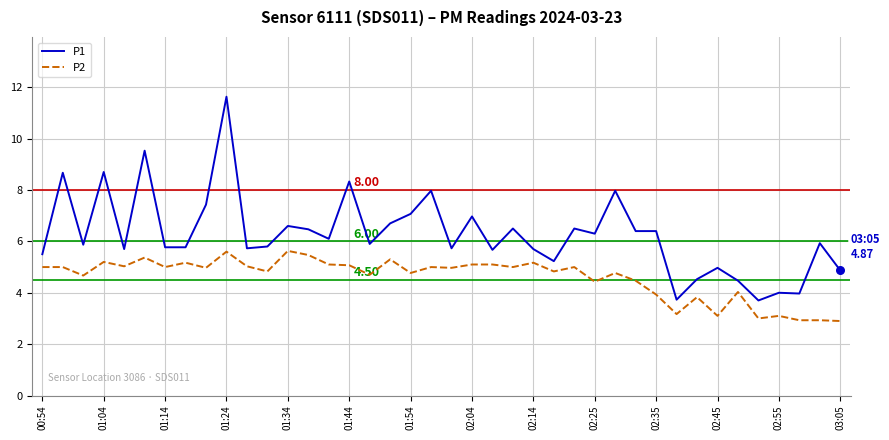

What are all the series names shown in the legend?

P1, P2